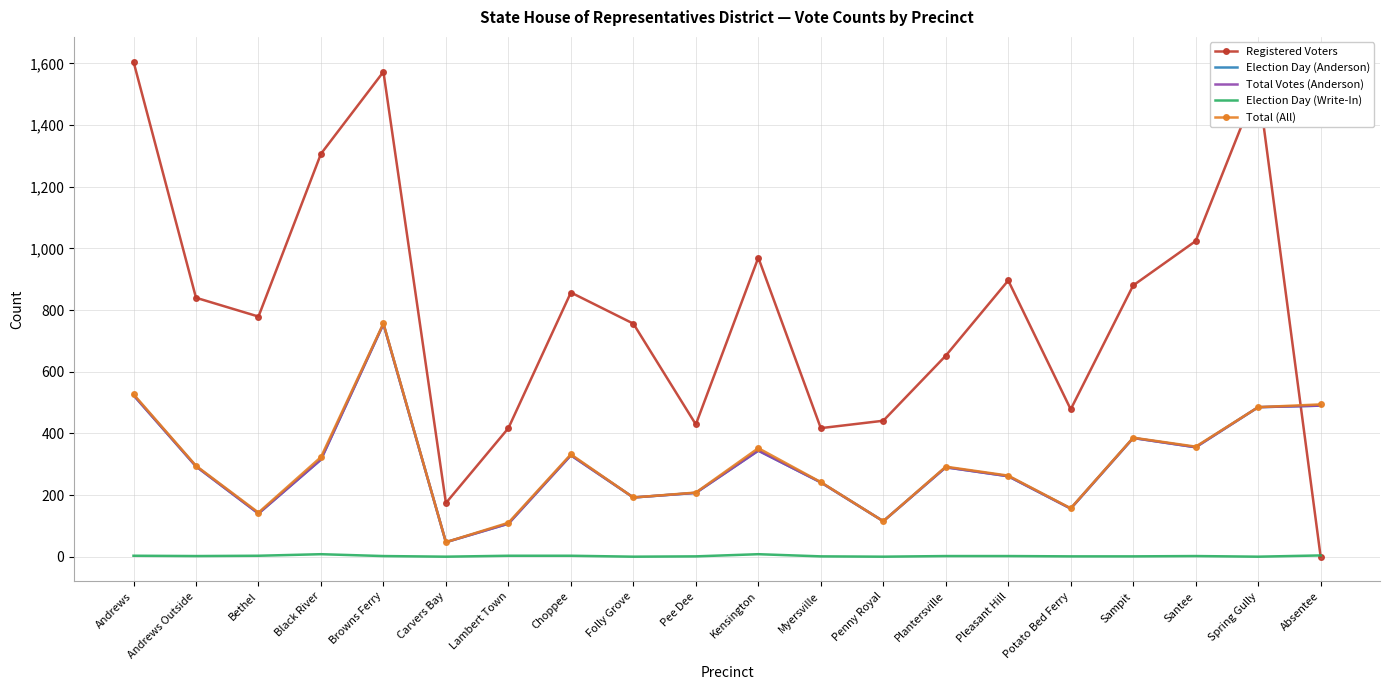

At which label is Election Day (Anderson) closest to 401?

Sampit